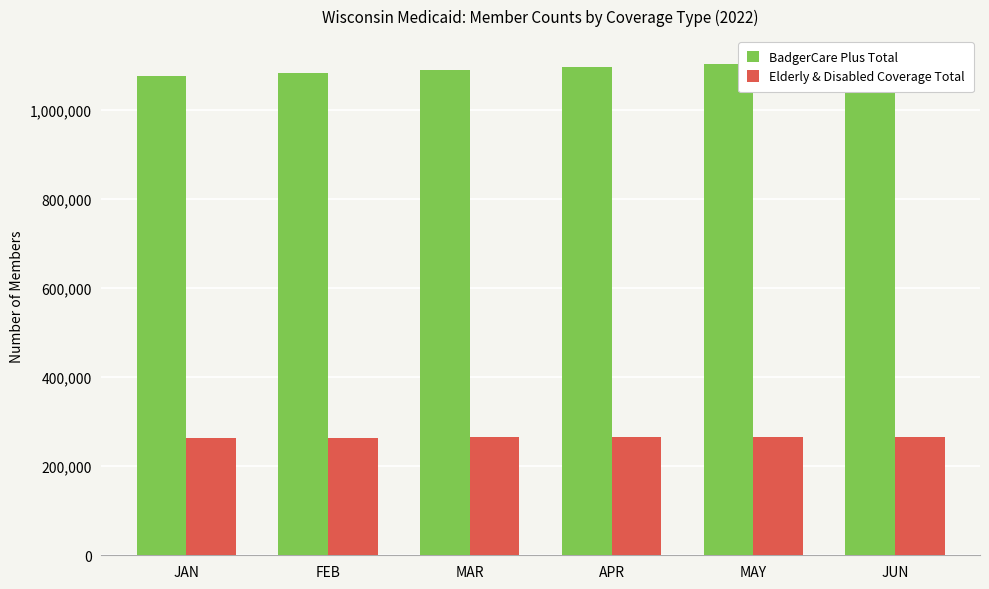

Reading right to left, extract all data points from this chart.

BadgerCare Plus Total: JUN=1111045	MAY=1103955	APR=1097904	MAR=1091470	FEB=1084536	JAN=1077190
Elderly & Disabled Coverage Total: JUN=266645	MAY=265994	APR=265479	MAR=264769	FEB=264066	JAN=263983